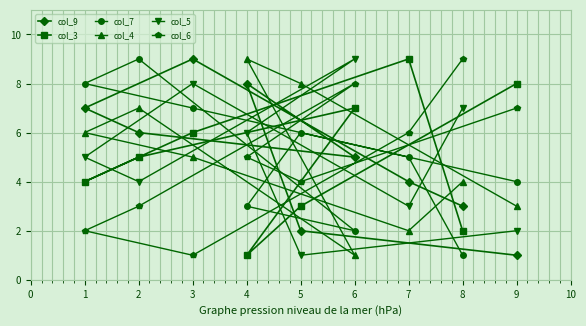

Which series has the widest spread of values?

col_9